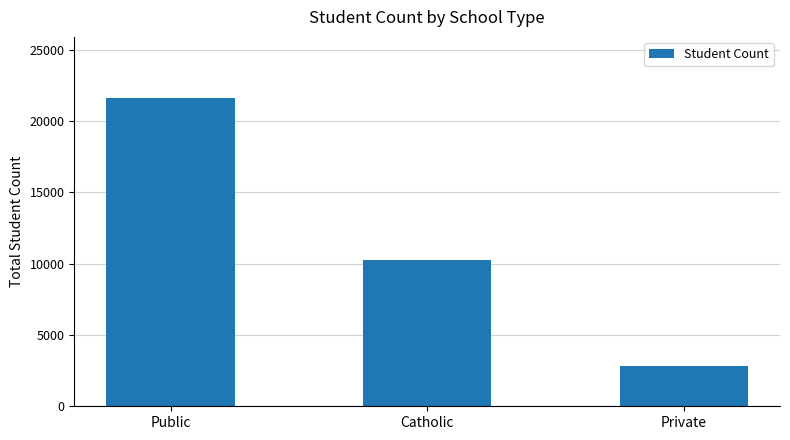

Which label corresponds to the largest value in the chart?

Public